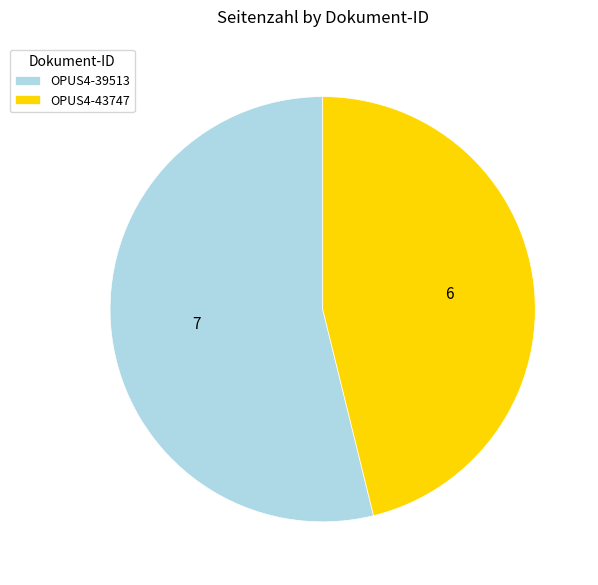

Between OPUS4-43747 and OPUS4-39513, which is larger?

OPUS4-39513